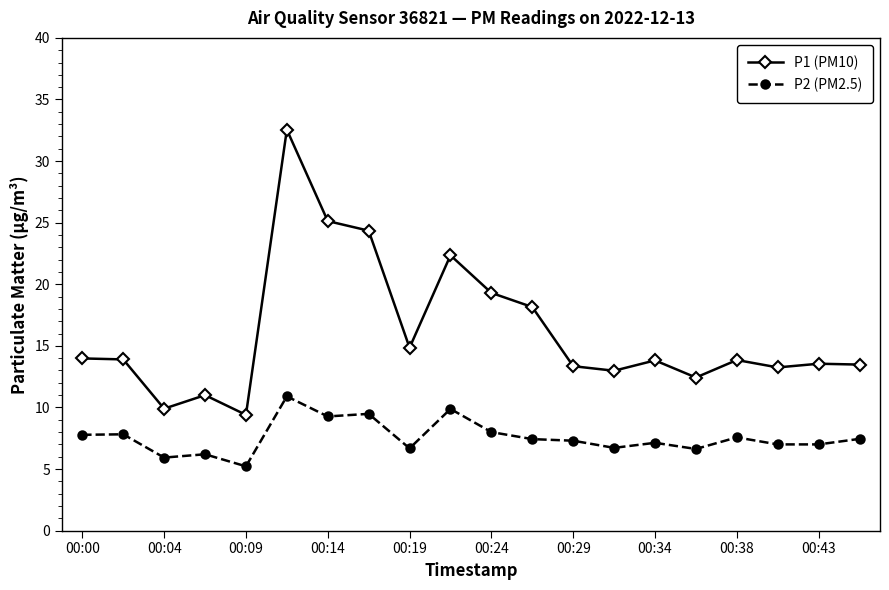

Which series has the largest range (max minus min)?

P1 (PM10)